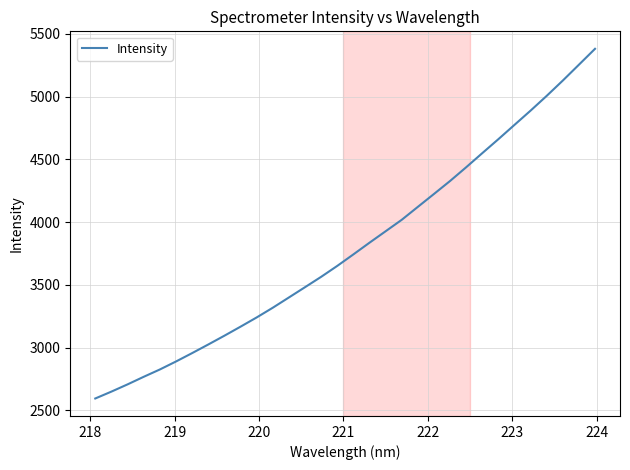

What is the greatest value displayed?

5380.5